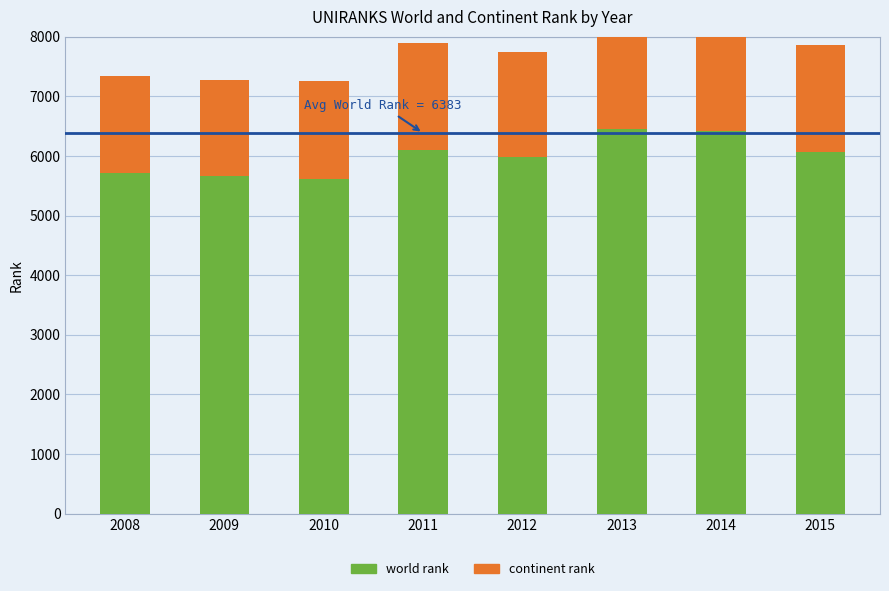

What is the total value across all series at 2015?

7860